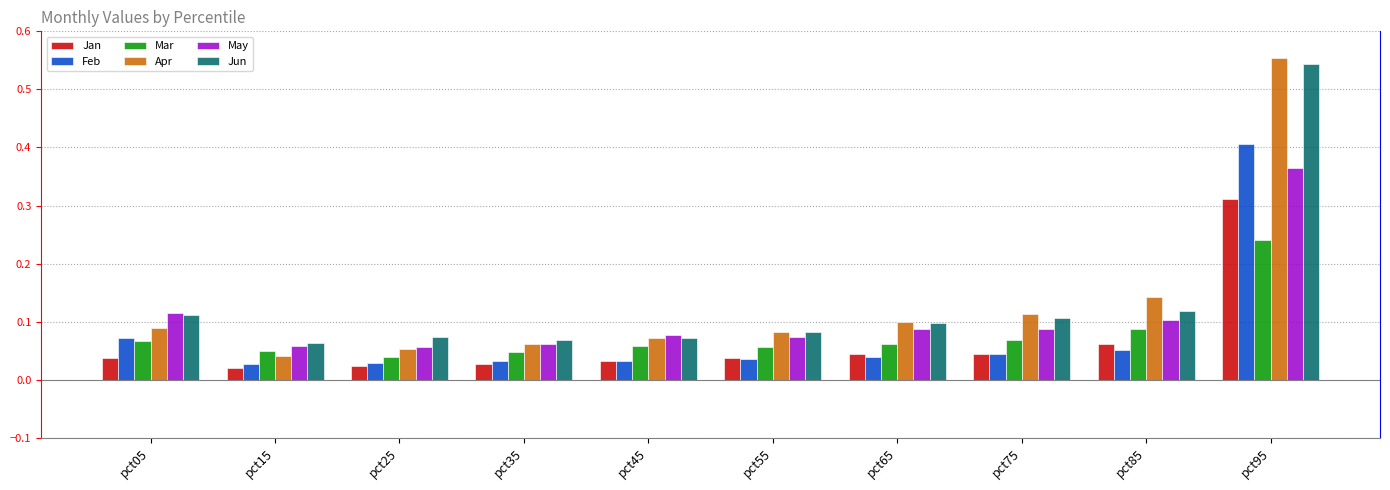

Which category has the highest value in the May series?

pct95